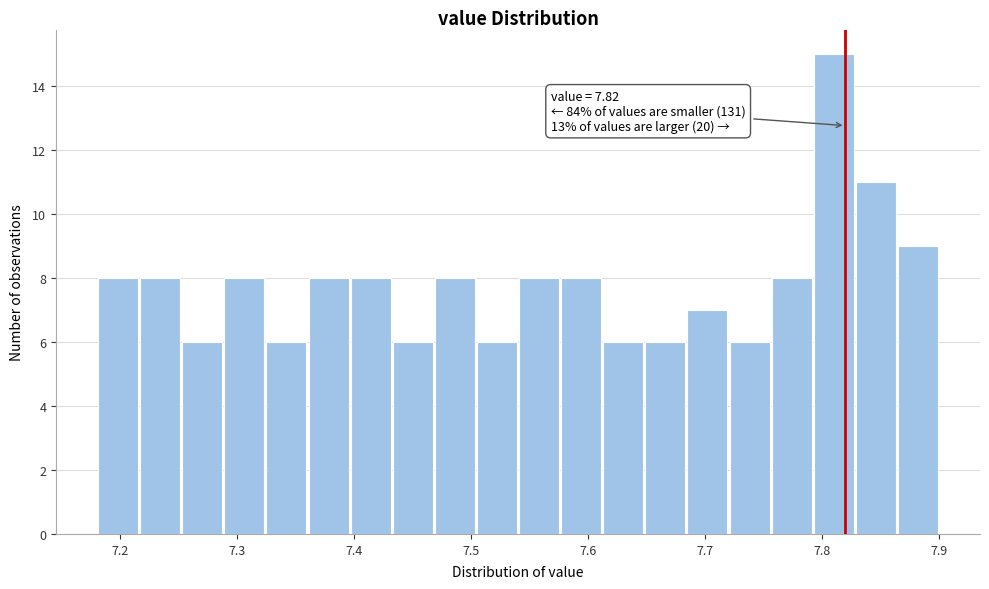

Read against the x-axis, roughly where is the centre of the tallest bar?

7.81